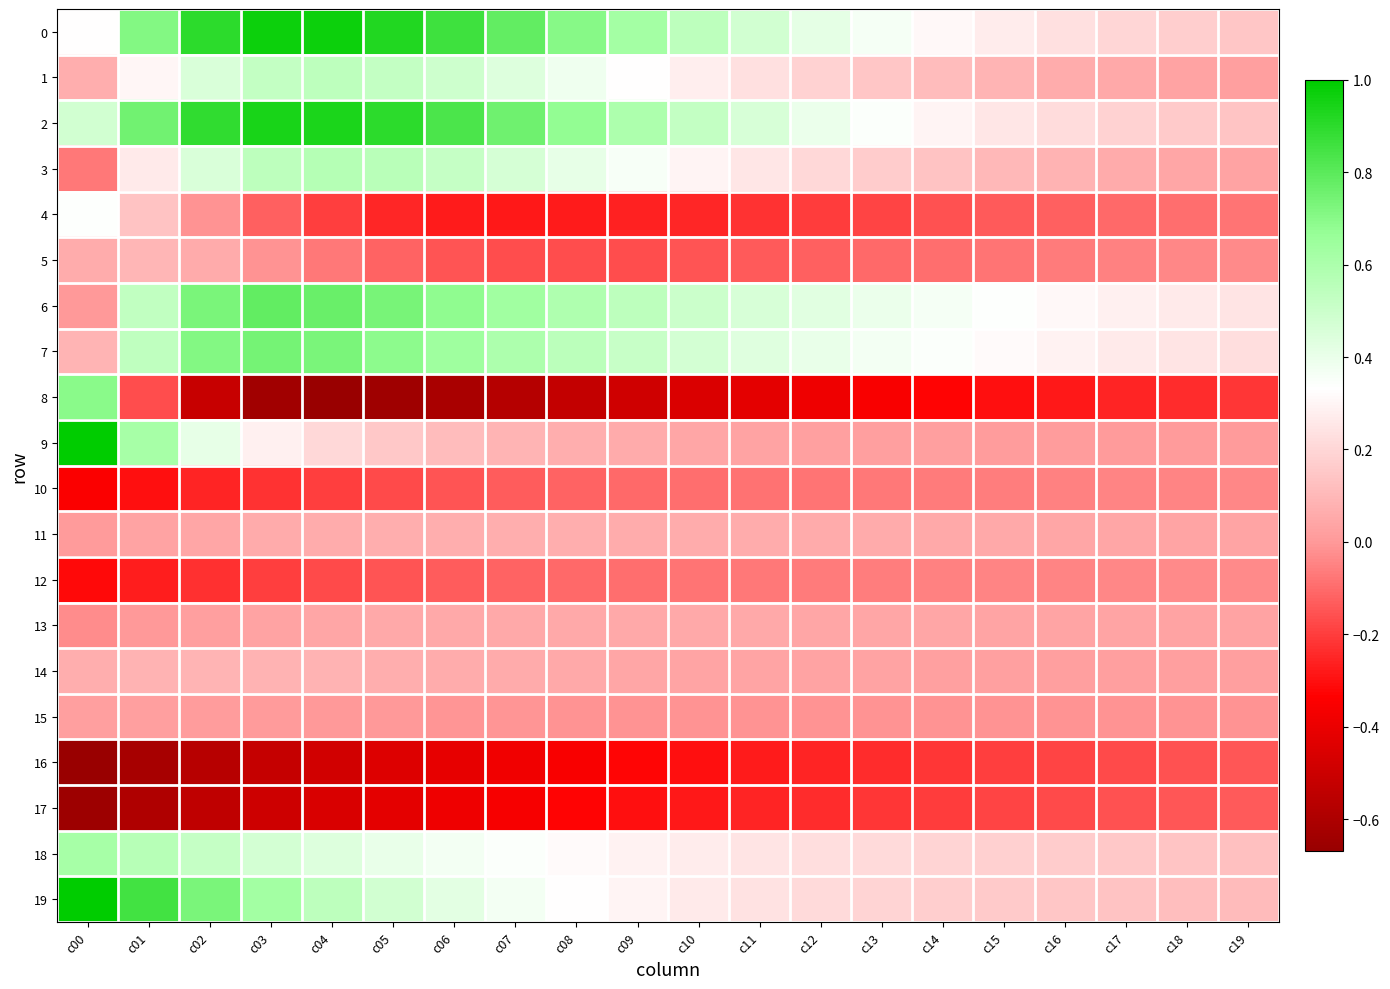

What is the total value across all series at c10?

1.7